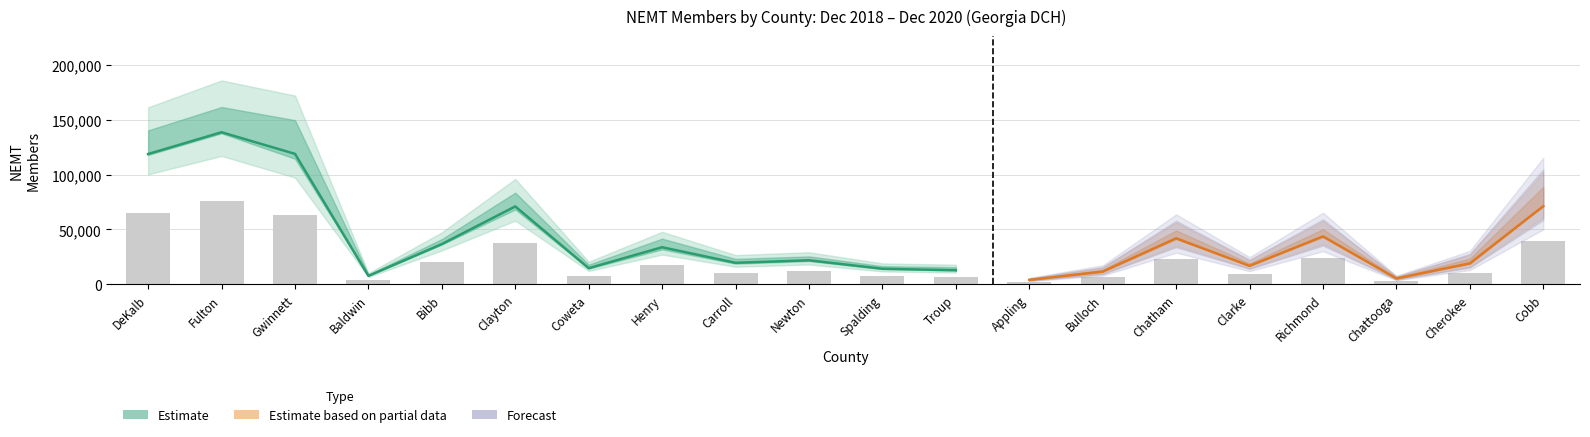

How many data points in Dec 2018 are above 21167?

9